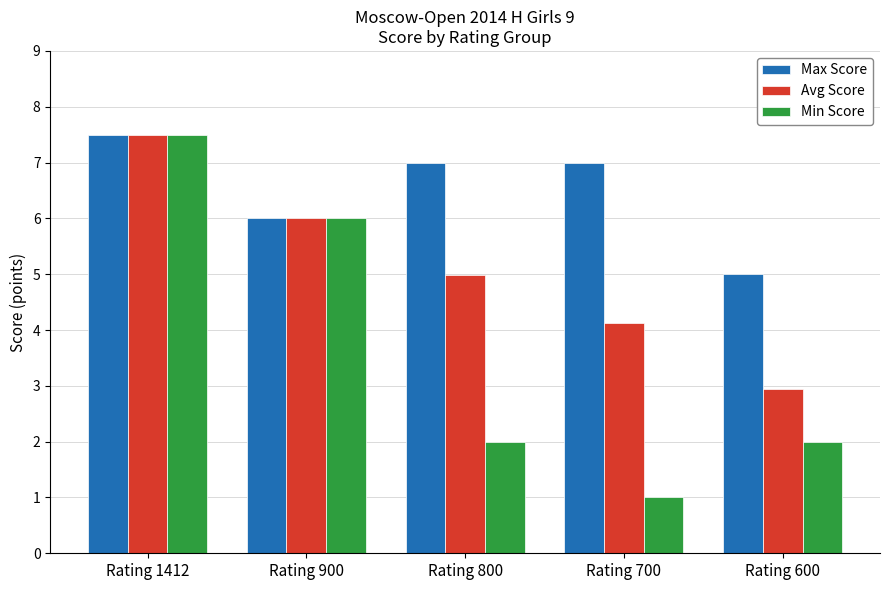

What is the value of the Min Score bar at the 3rd from the left?

2.0